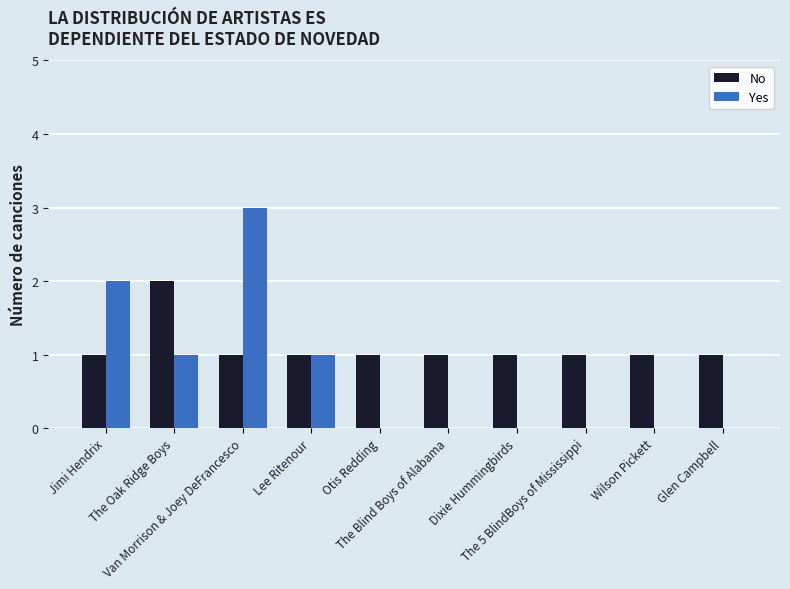

How many series are shown in this chart?

2